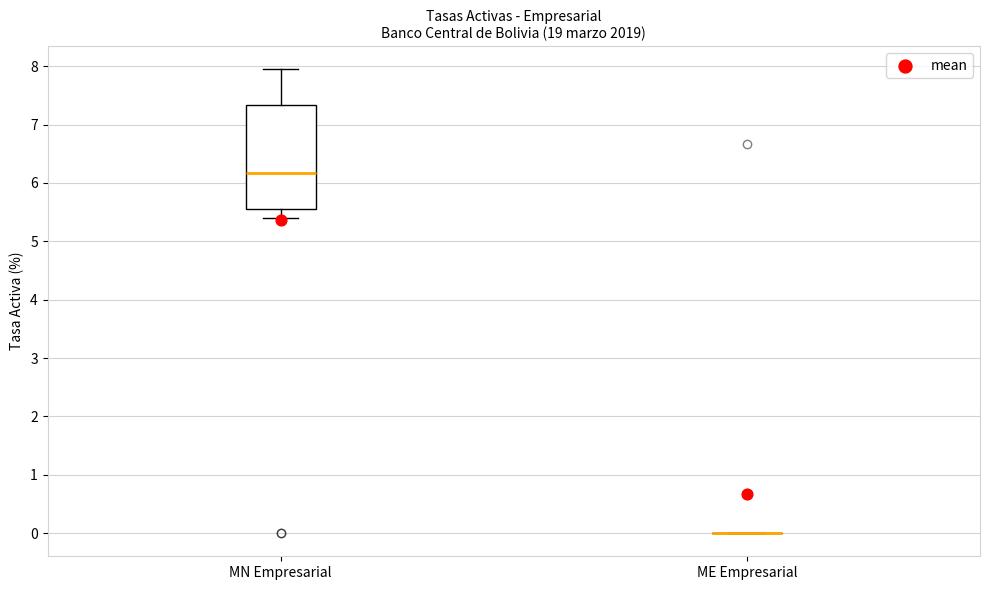

Reading left to right, transcribe this box plot: for each box, give where its median line is, the range the box spans, and where its two whiskers end, as read against the y-axis. The values are not printed on the chart, so give them approximately, as read against the axis.

MN Empresarial: median 6.2, box 5.6 to 7.3, whiskers 5.4 to 7.9
ME Empresarial: box collapsed to a line at 0.0, whiskers 0.0 to 0.0